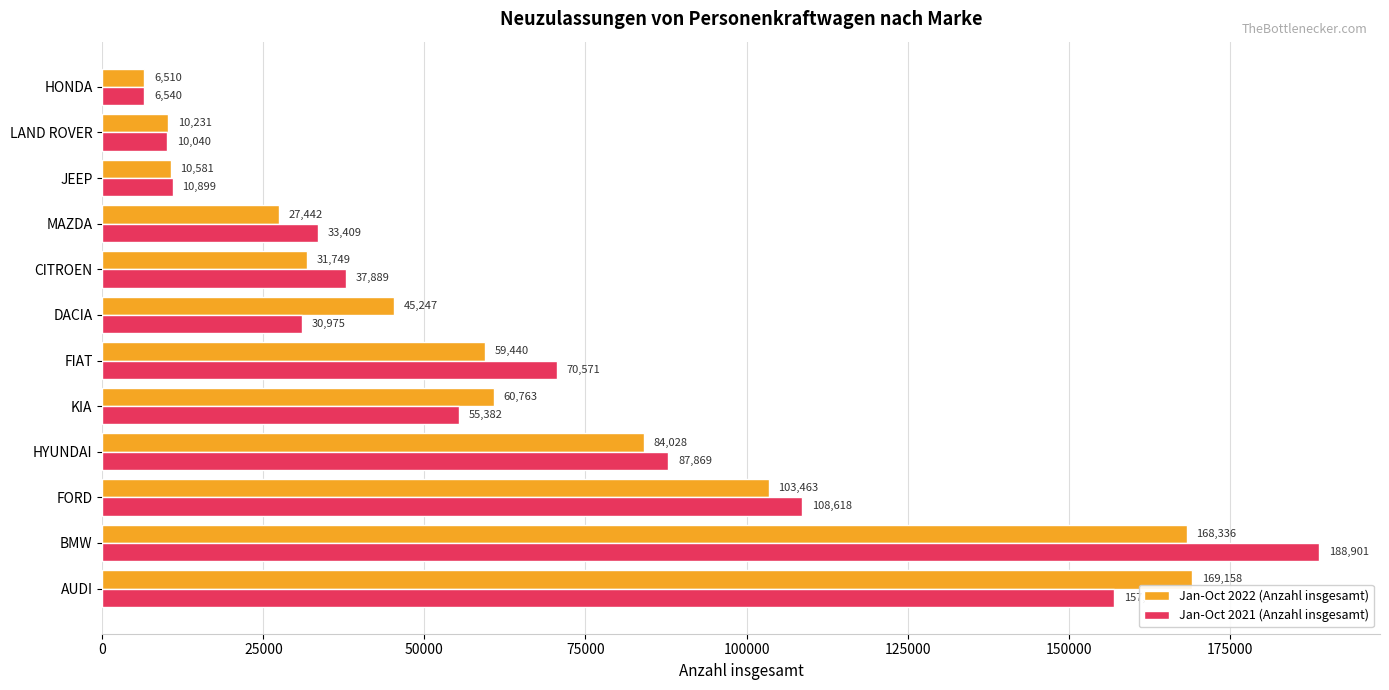

What is the minimum value shown in the chart?

6510